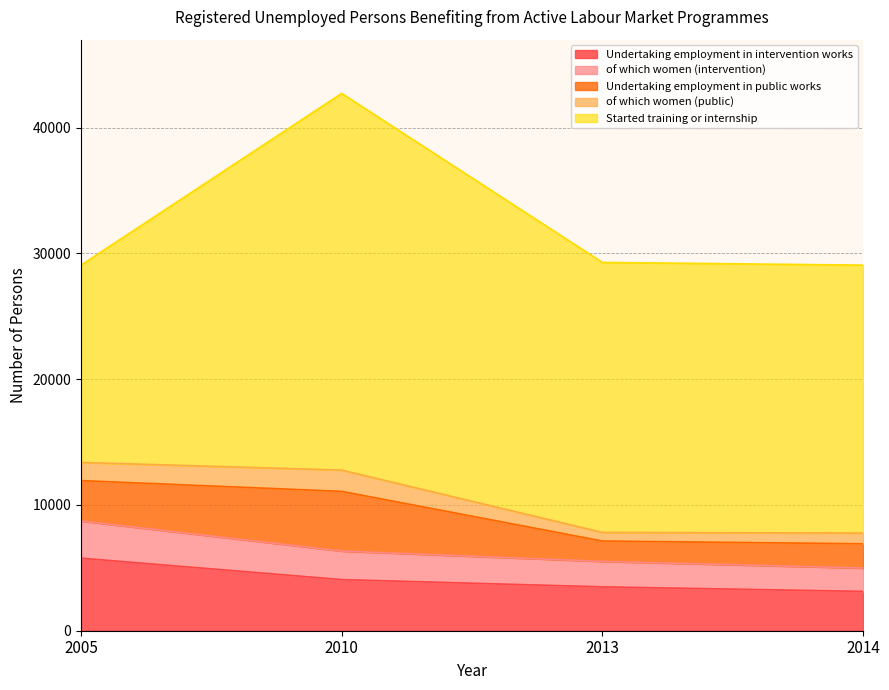

Reading right to left, transcribe all the data shown in this chart.

Undertaking employment in intervention works: 3125	3488	4064	5768
of which women (intervention): 1857	2023	2270	2954
Undertaking employment in public works: 1930	1619	4745	3212
of which women (public): 850	684	1691	1443
Started training or internship: 21300	21465	29946	15685